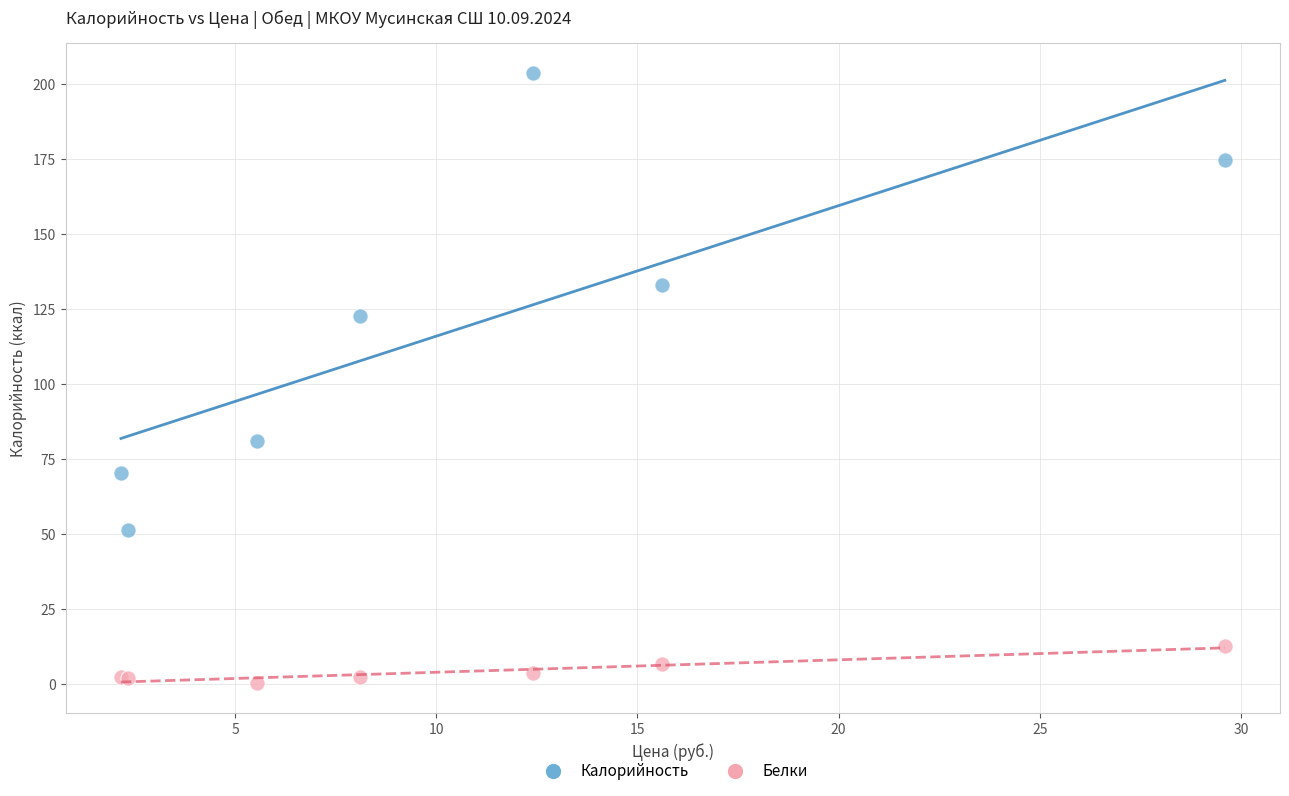

What is the X range (max minus min) for the scatter plot?

27.4